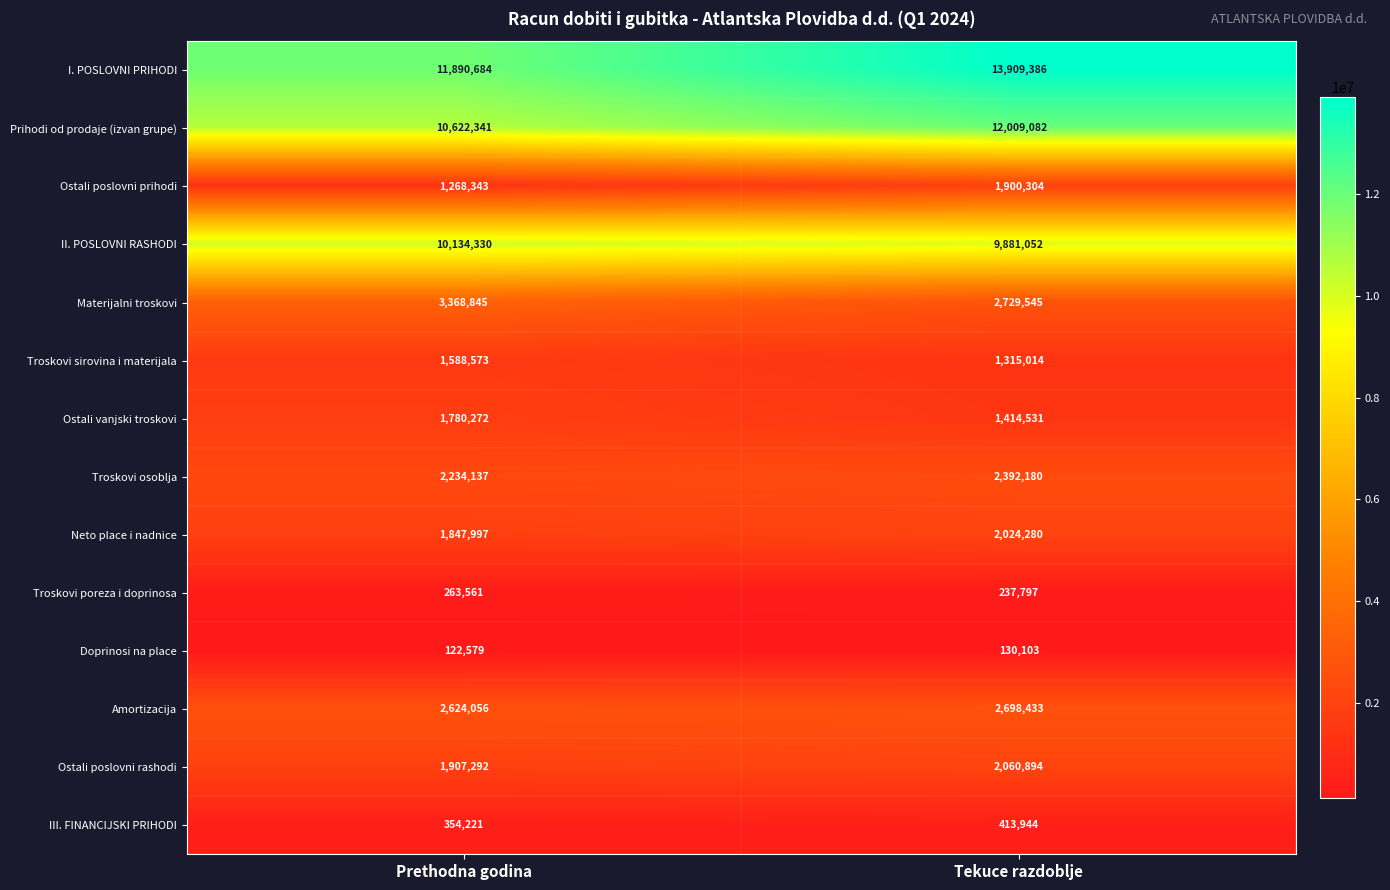

What is the maximum value shown in the chart?

13909386